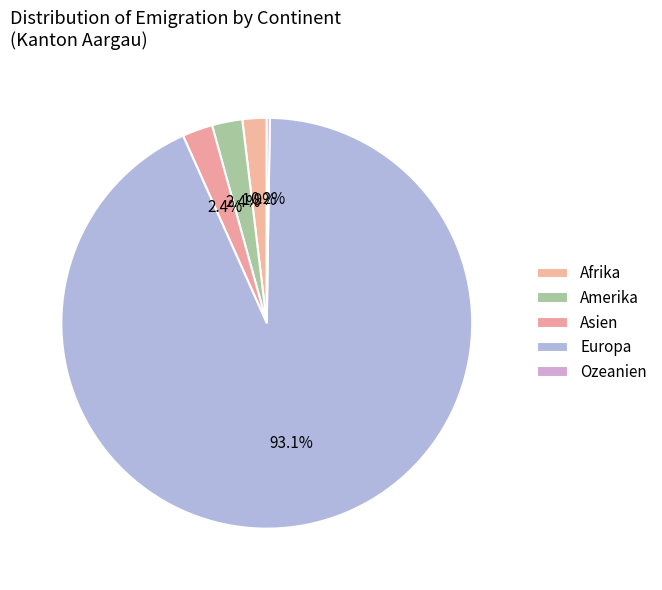

Which slice is the largest?

Europa